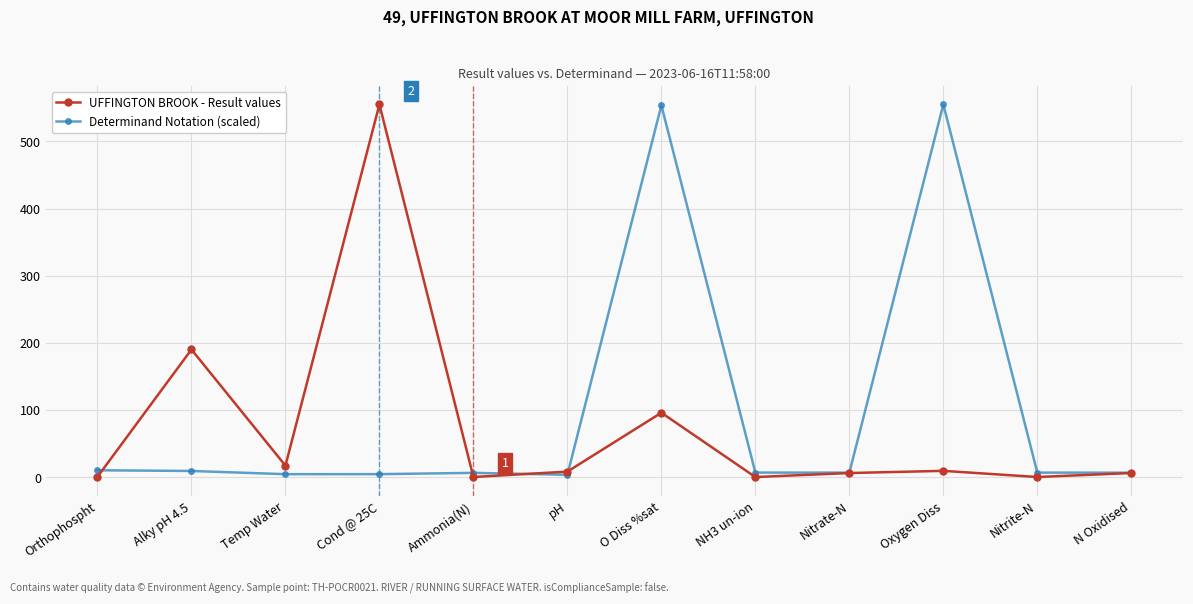

True or false: Determinand Notation (scaled) and UFFINGTON BROOK - Result values cross at least once.

True